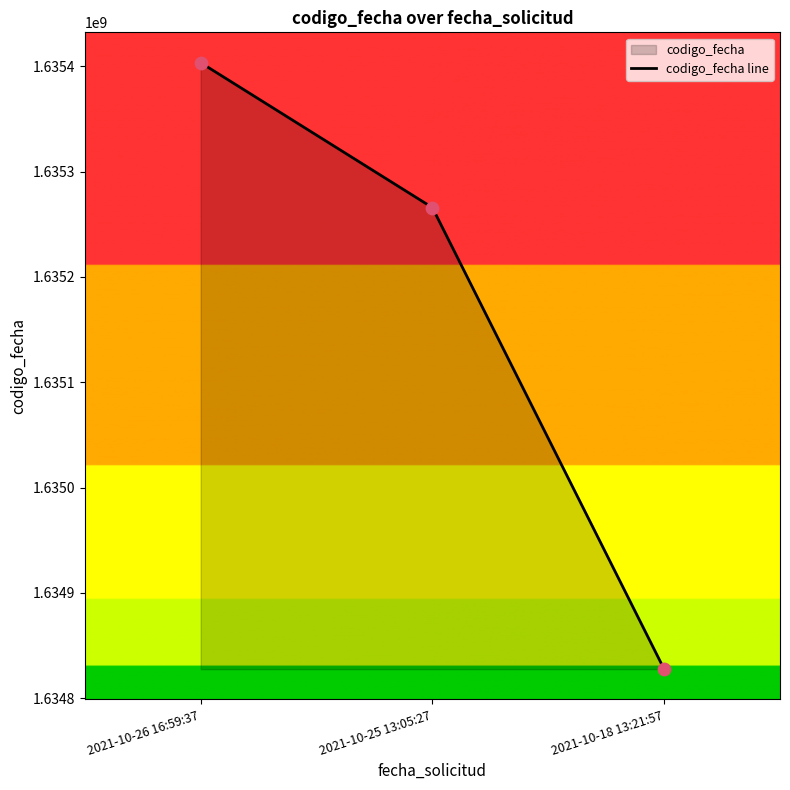

What is the change in value from 2021-10-26 16:59:37 to 2021-10-25 13:05:27?

-137608